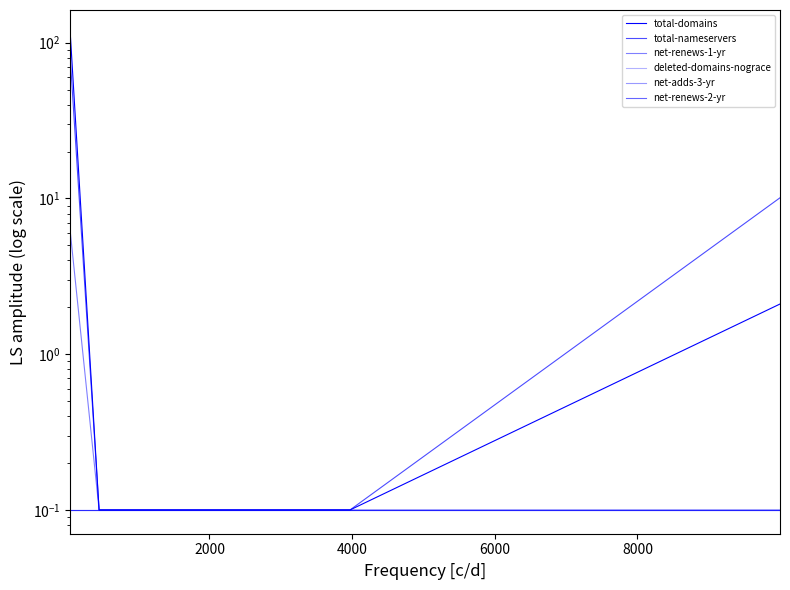

Which series has the widest spread of values?

total-domains